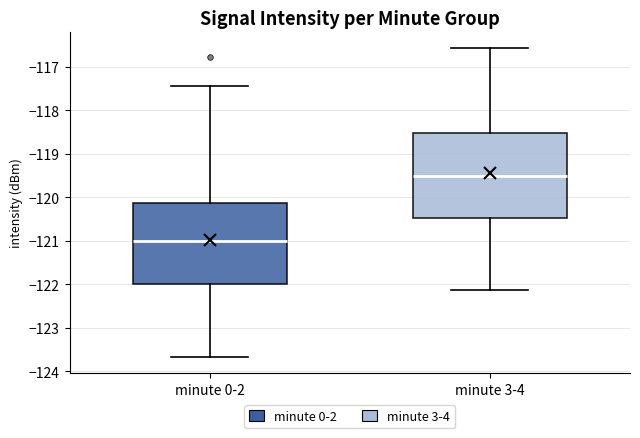

Which box has the highest median line?

minute 3-4